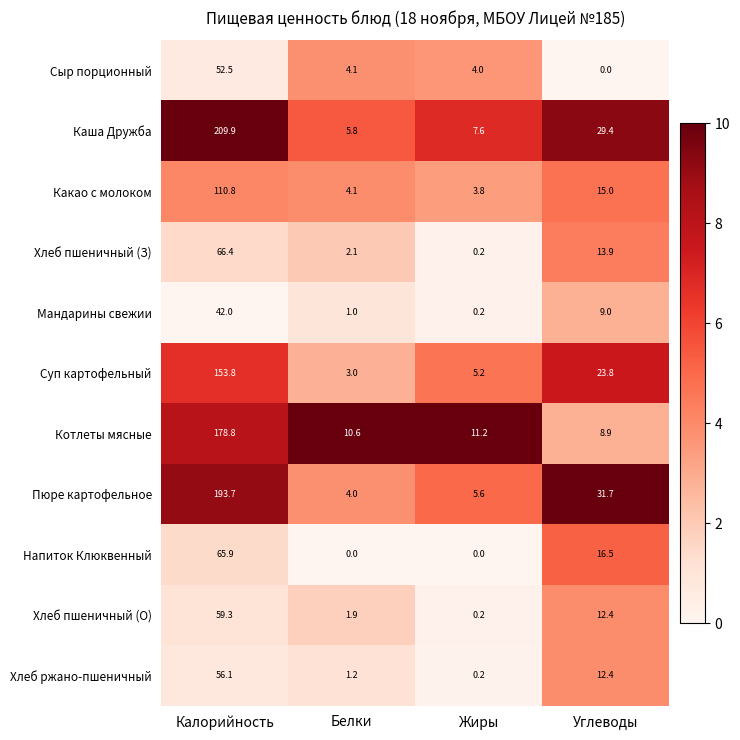

Is it true that Какао с молоком equals 110.8 at Калорийность?

True